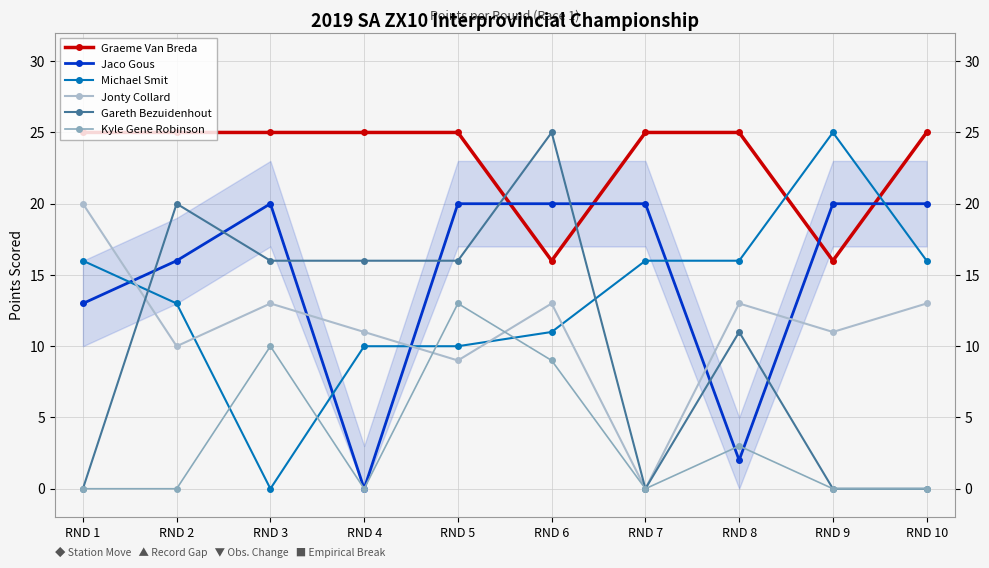

The value of Graeme Van Breda at RND 3 is 25. True or false?

True